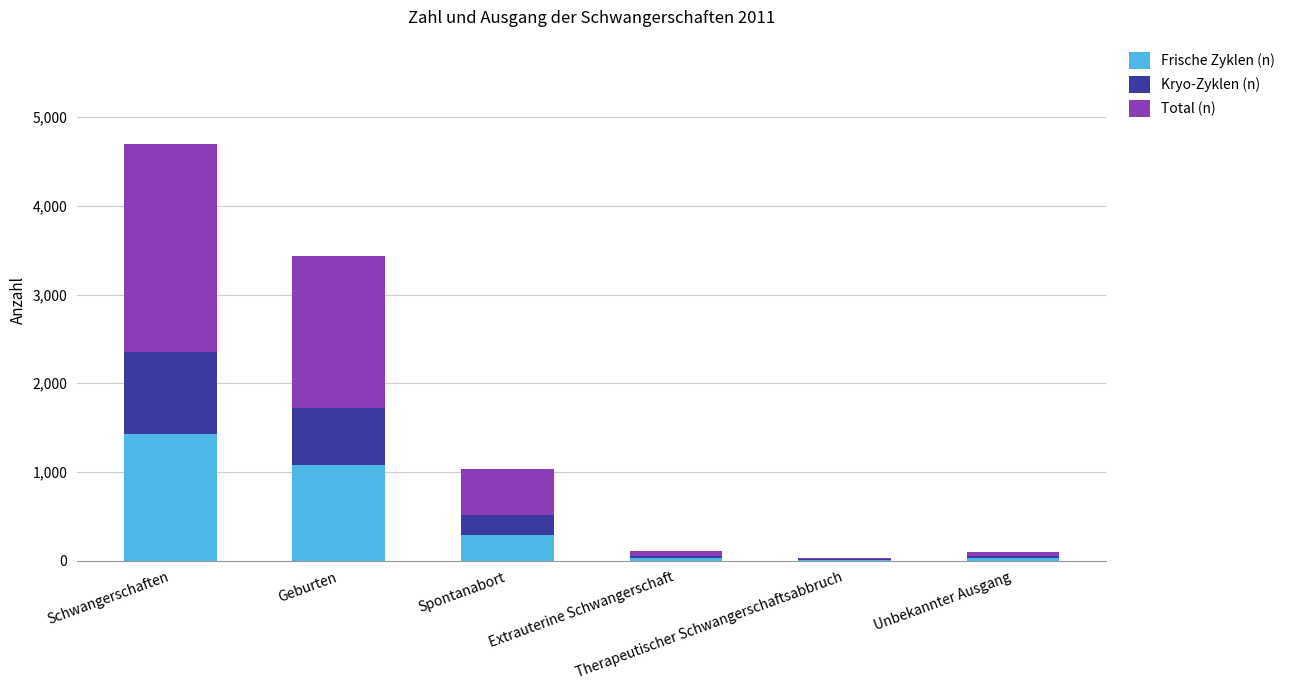

What is the maximum value for Frische Zyklen (n)?

1426